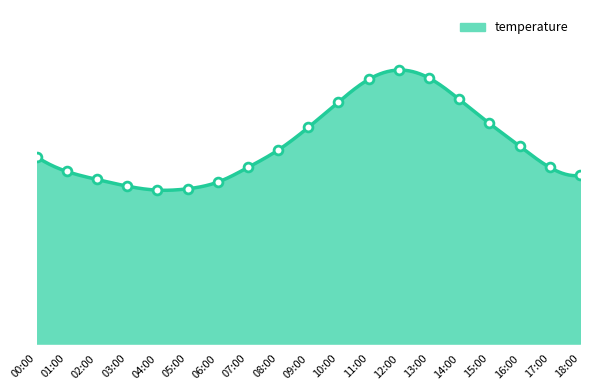

What is the ratio of the value at 04:00 to the value at 16:00?

0.8